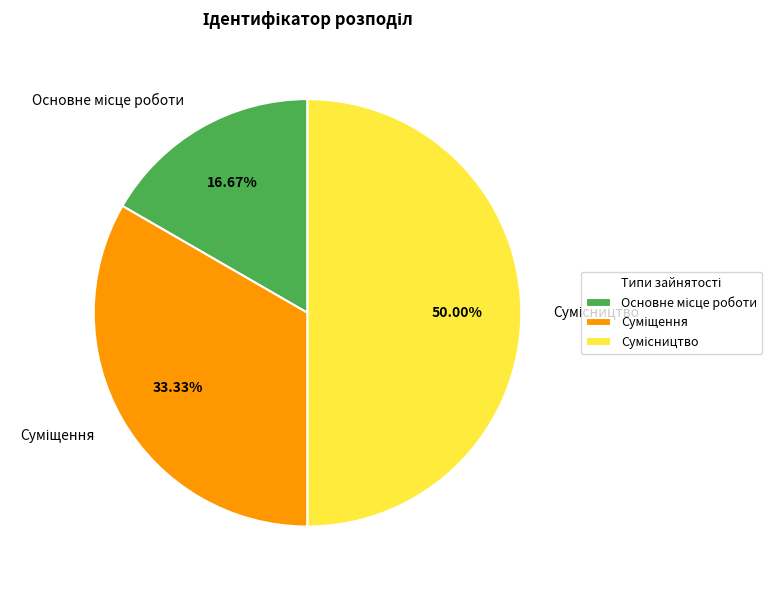

Which has a higher value, Сумісництво or Суміщення?

Сумісництво